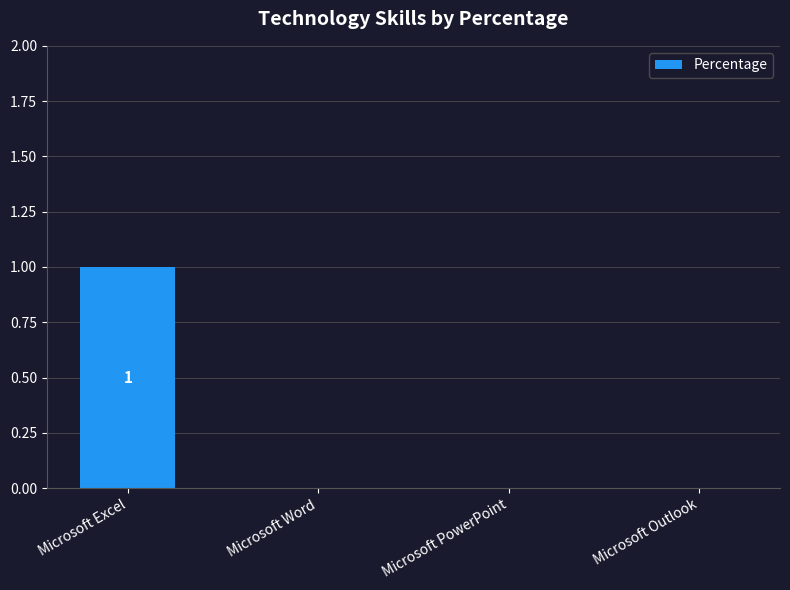

How many data points does each series have?

4